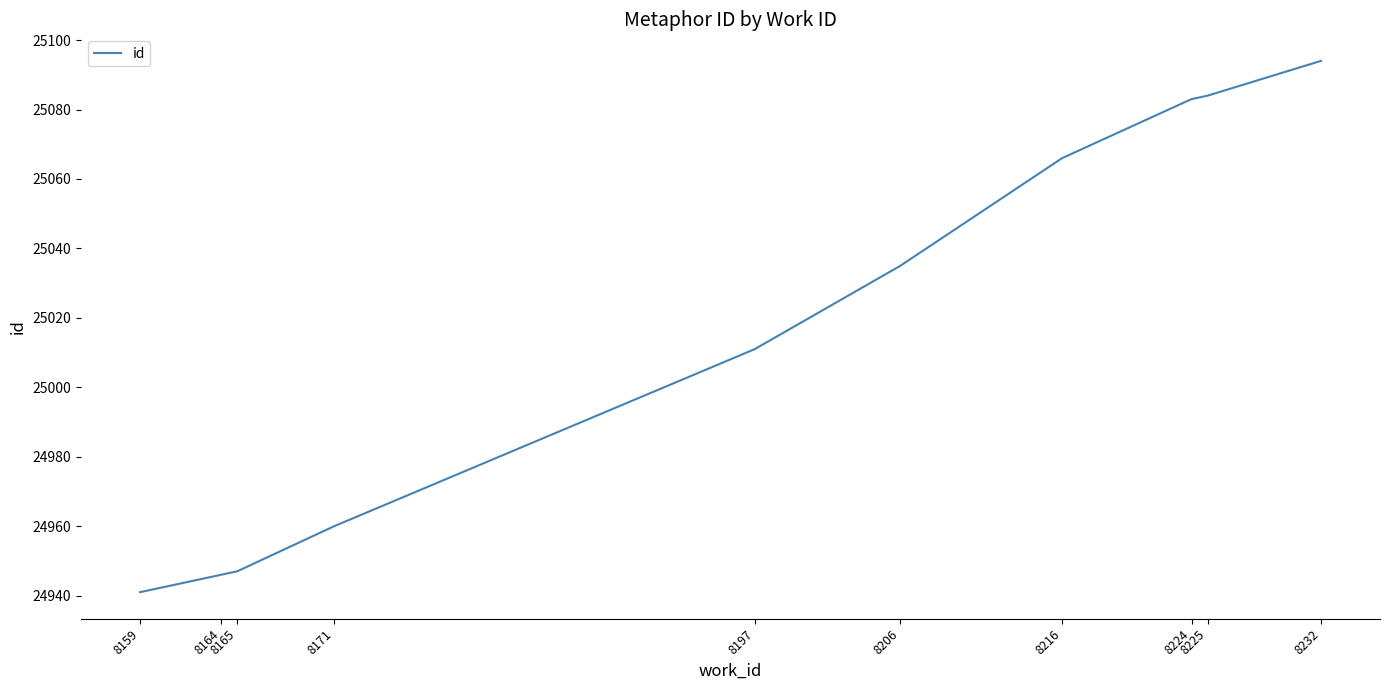

What is the difference between the maximum and minimum values?

153